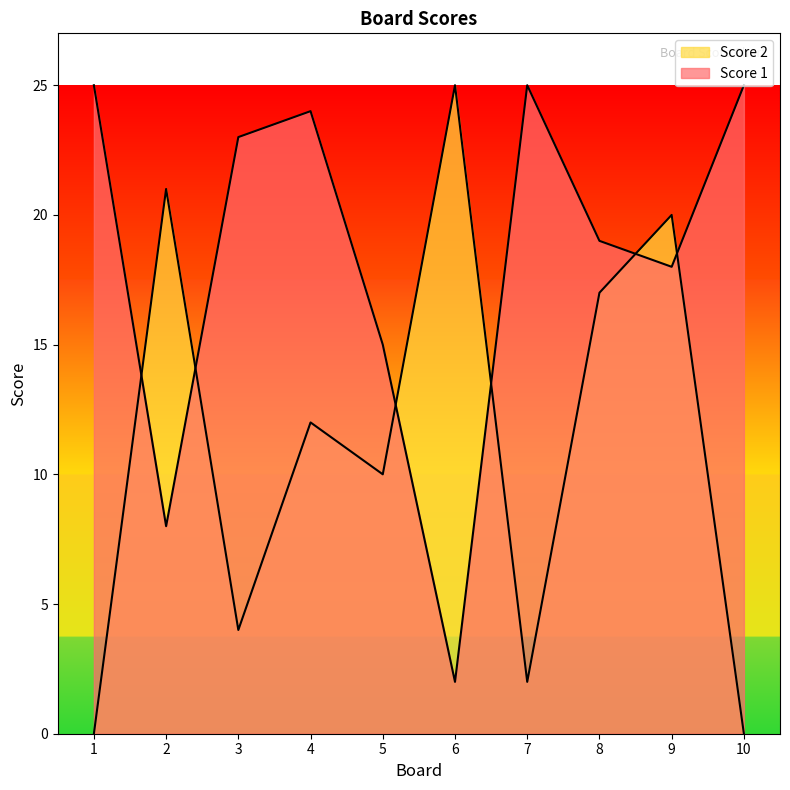

At which label does Score 2 reach its peak?

6